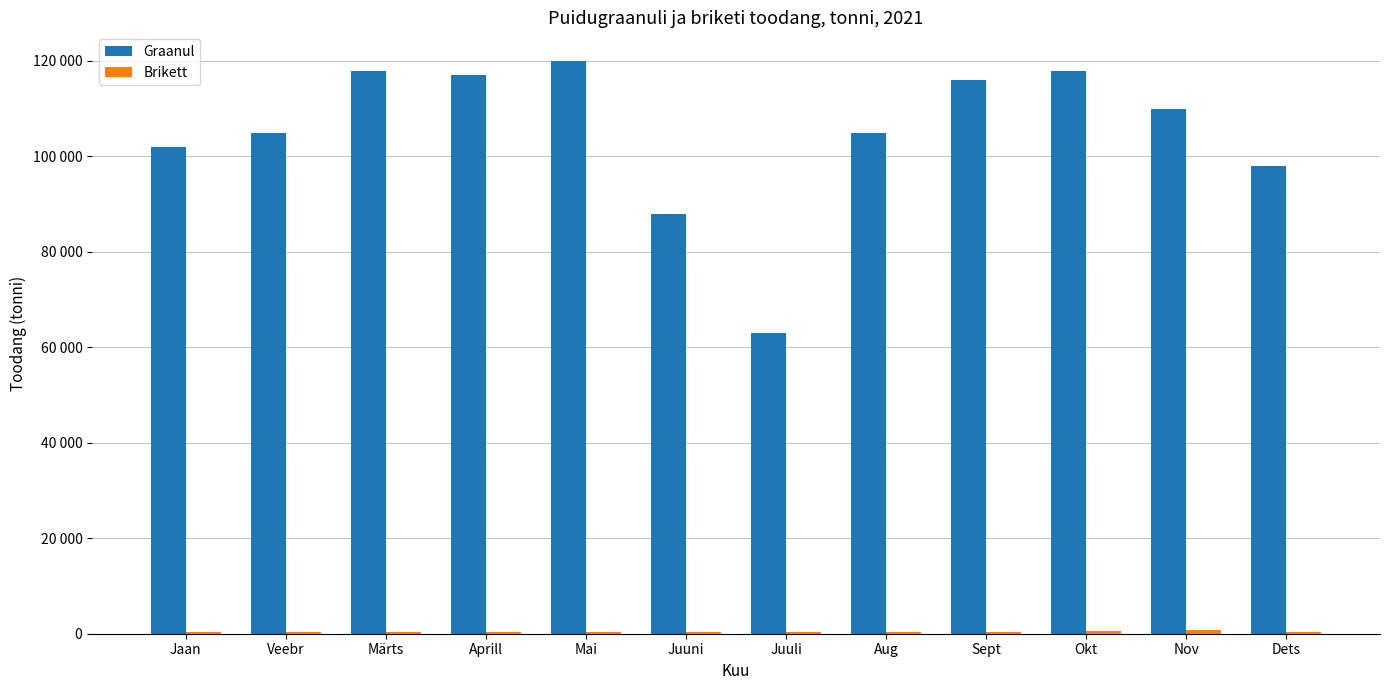

What is the value of the Graanul bar at the 8th from the left?

105000